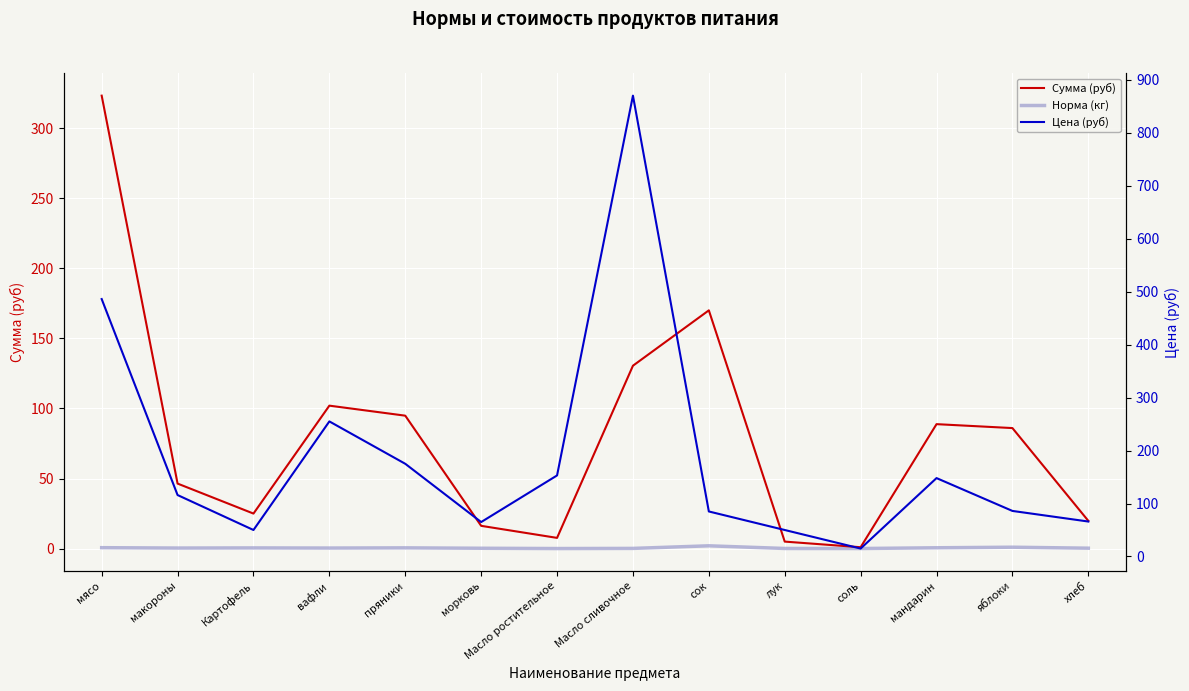

True or false: Норма (кг) and Сумма (руб) cross at least once.

False